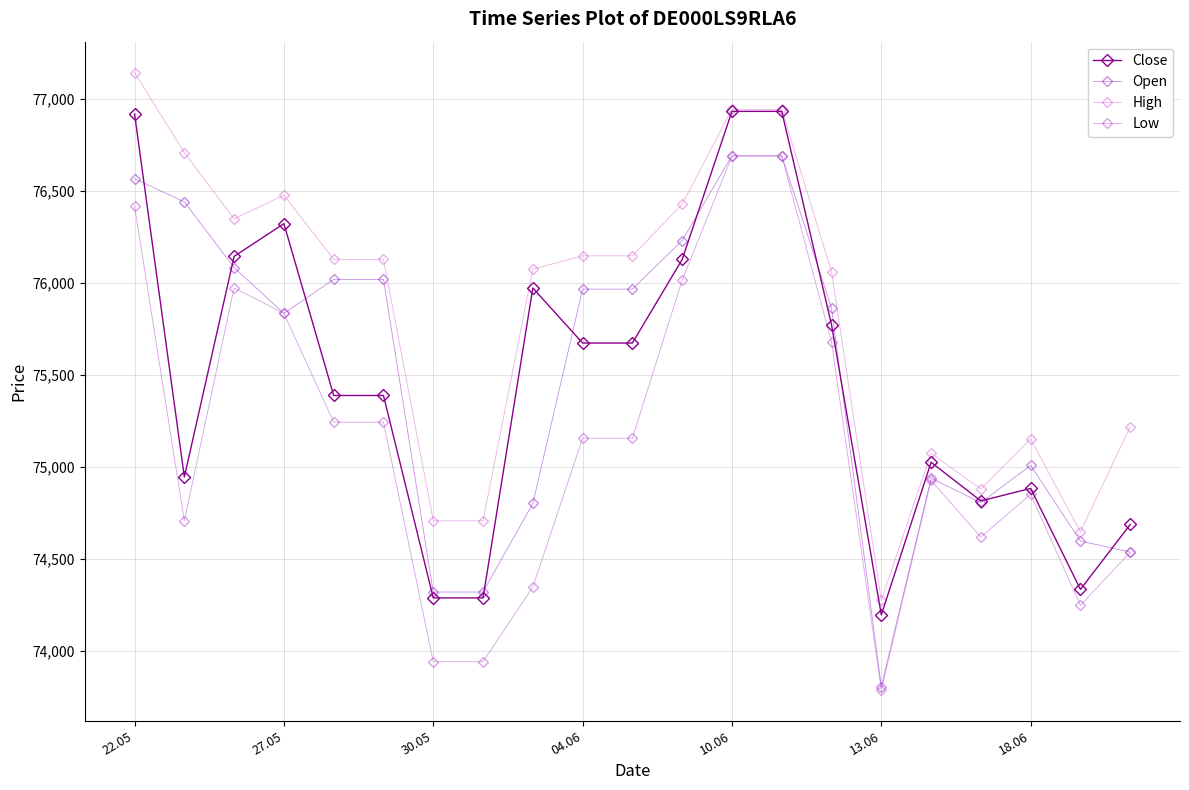

Which series has the largest total across all categories?

High